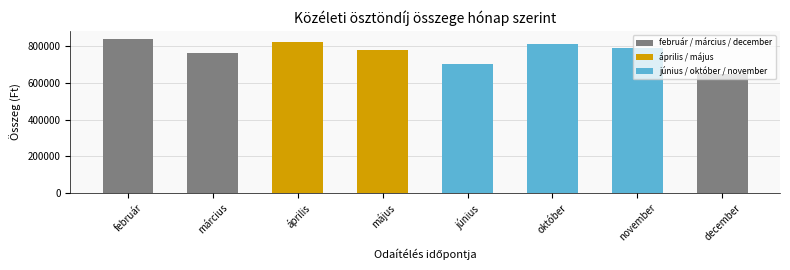

What is the label of the 3rd bar from the left?

április